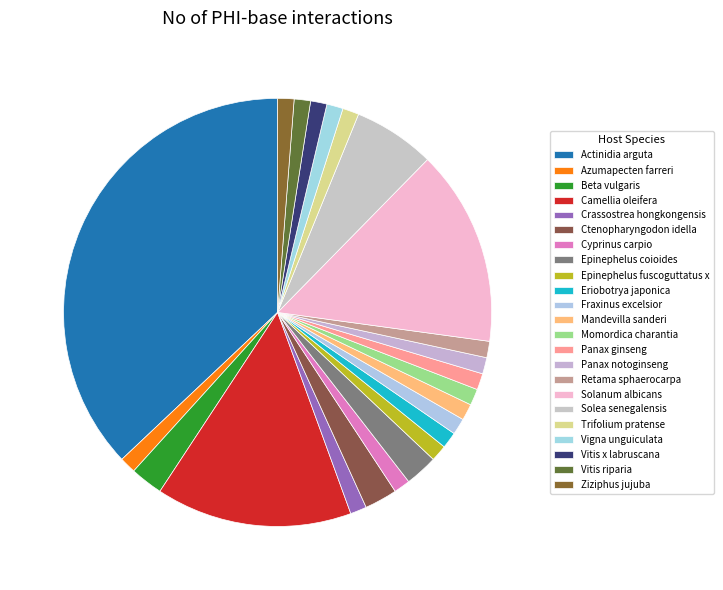

To the nearest percent, what is the difference between the Ctenopharyngodon idella and Actinidia arguta slice percentages?

35%